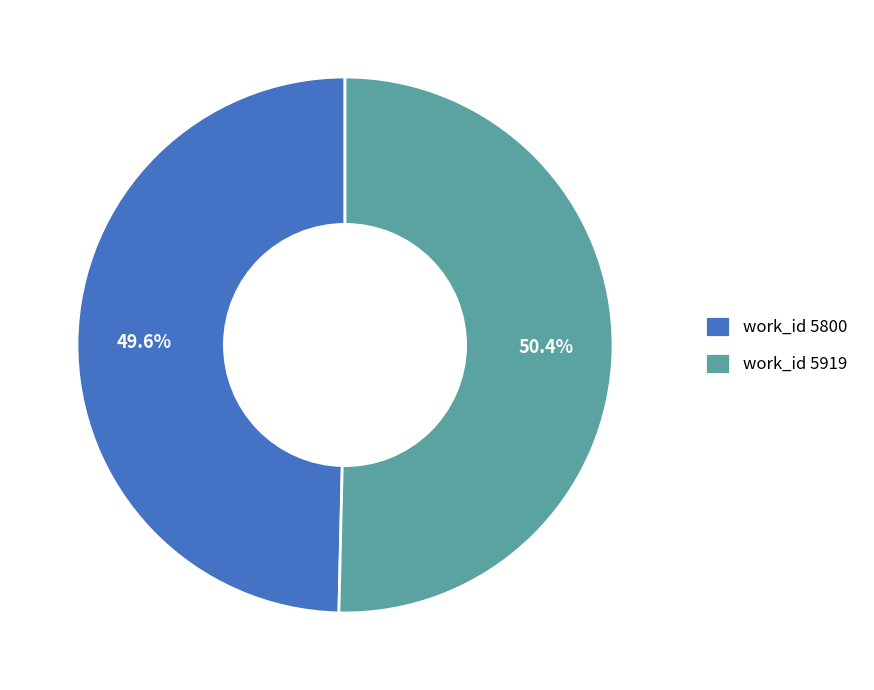

What is the ratio of the value at work_id 5919 to the value at work_id 5800?

1.0